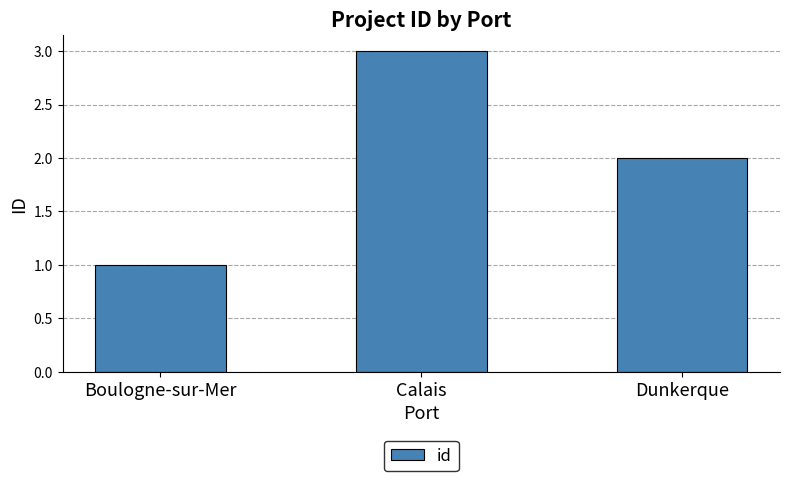

What is the difference between the maximum and minimum values?

2